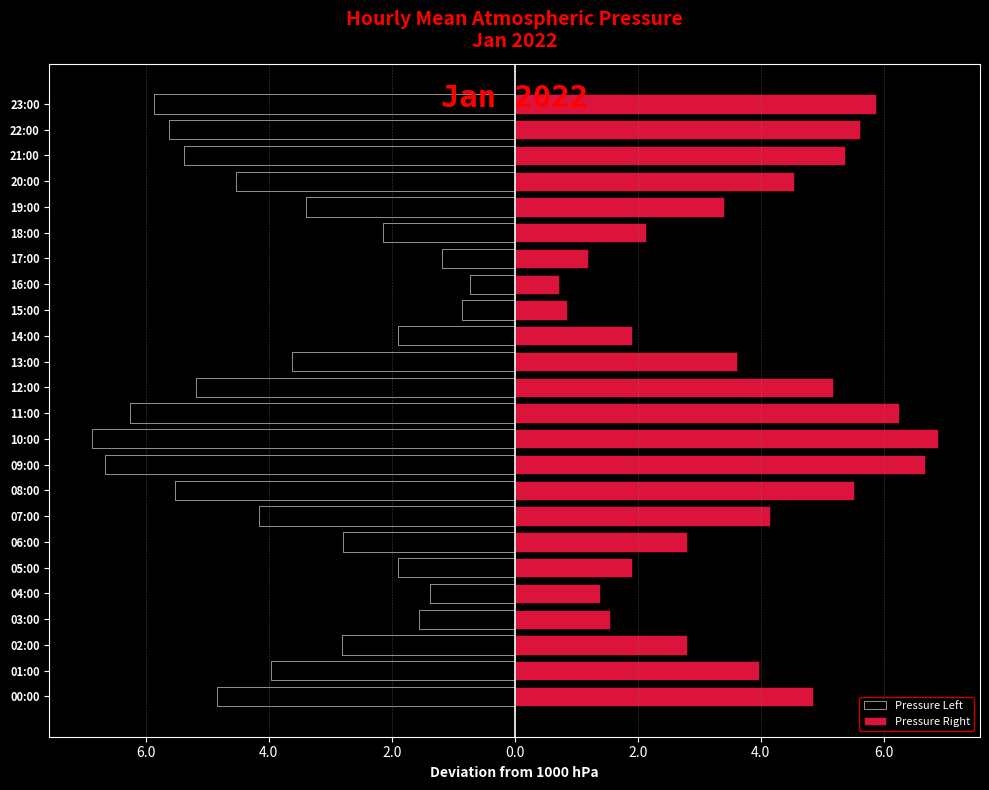

What is the label of the 17th bar from the left?

16:00